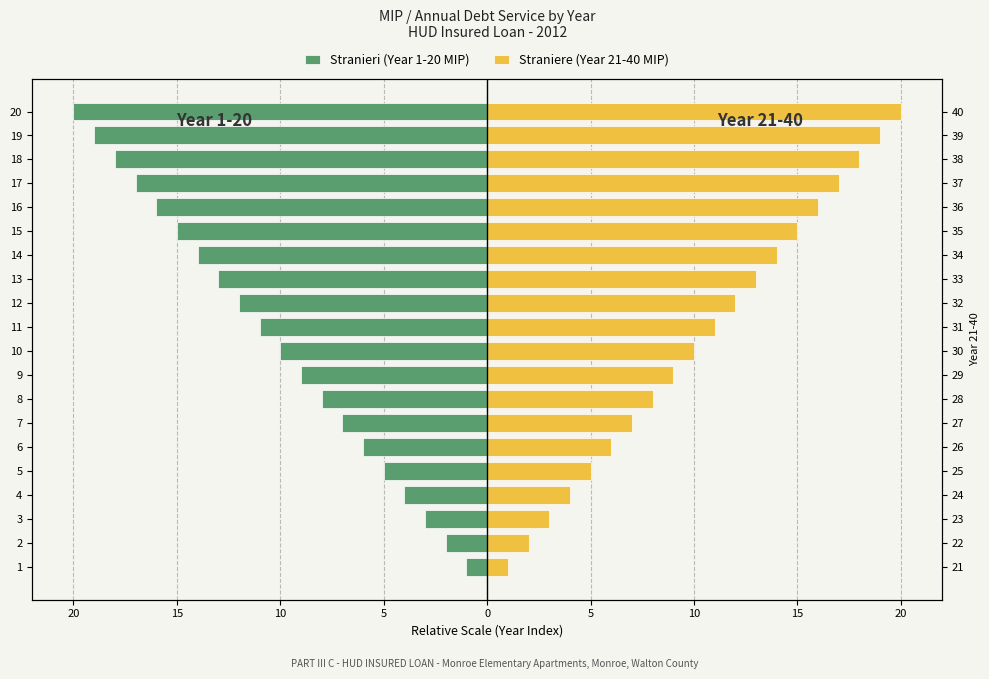

Rank the series by their maximum value, from lowest to highest.

Stranieri (Year 1-20 MIP), Straniere (Year 21-40 MIP)